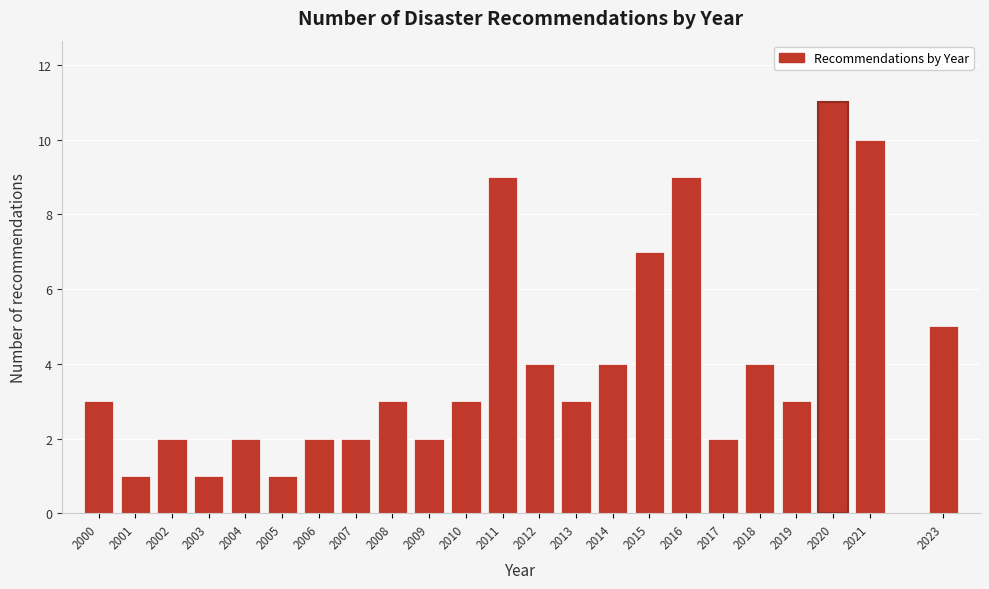

Reading right to left, extract all data points from this chart.

2023=5	2021=10	2020=11	2019=3	2018=4	2017=2	2016=9	2015=7	2014=4	2013=3	2012=4	2011=9	2010=3	2009=2	2008=3	2007=2	2006=2	2005=1	2004=2	2003=1	2002=2	2001=1	2000=3